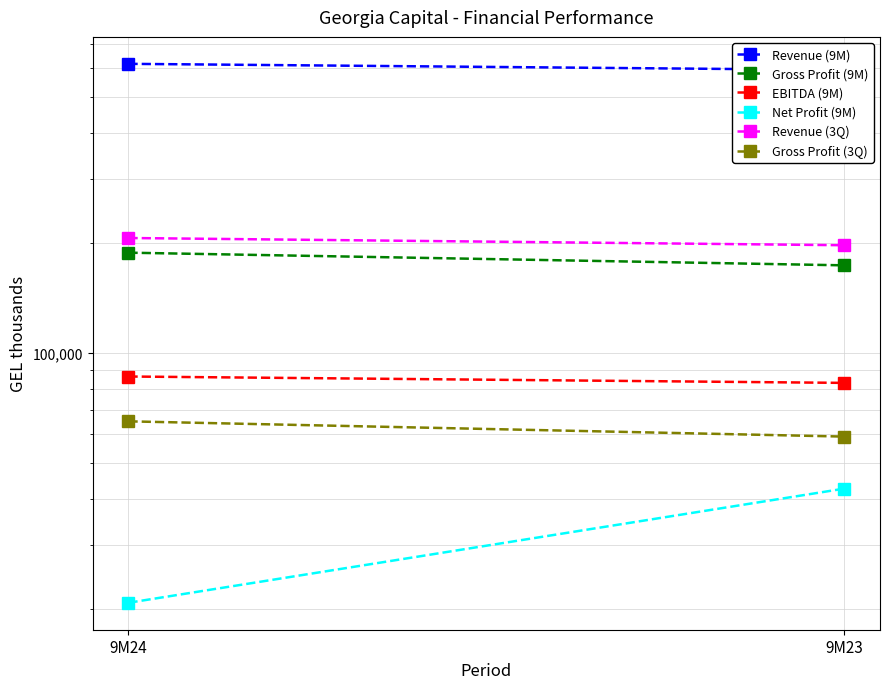

What are all the series names shown in the legend?

Revenue (9M), Gross Profit (9M), EBITDA (9M), Net Profit (9M), Revenue (3Q), Gross Profit (3Q)